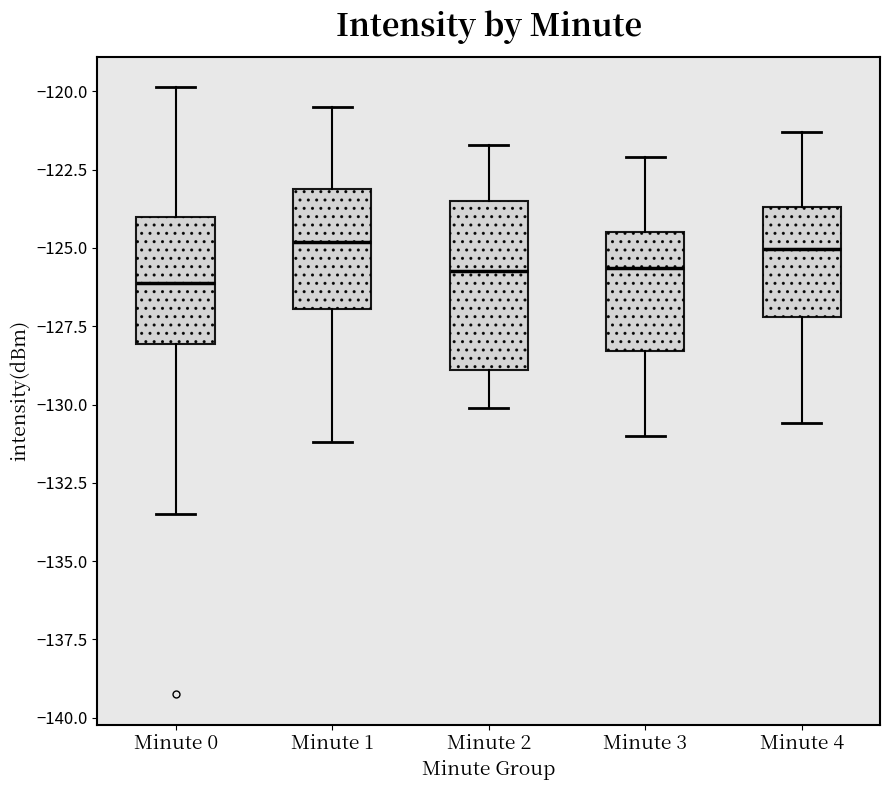

Comparing the boxes themselves (not the whiskers), which one is the tallest?

Minute 2